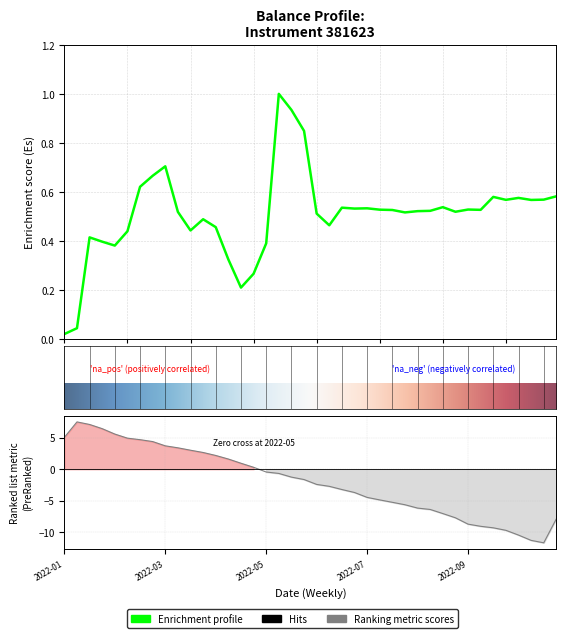

What is the value of the 39th point from the left?

0.6